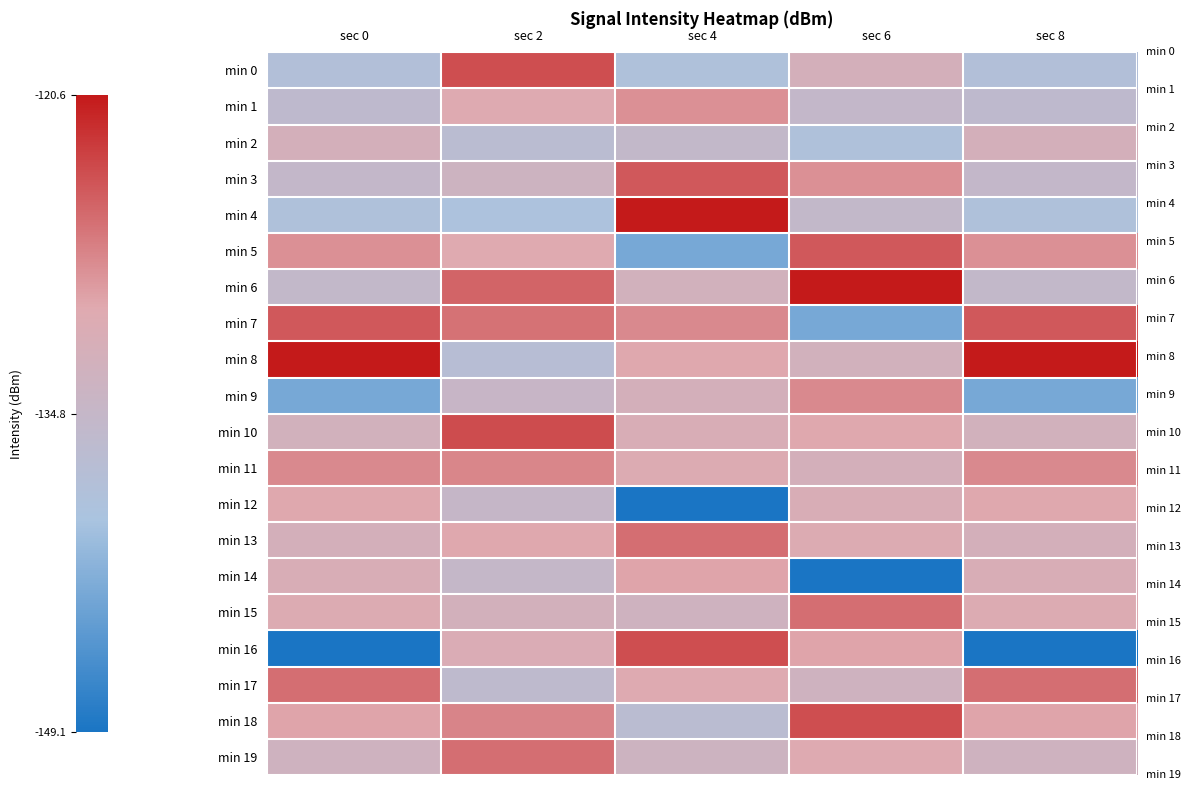

Which has a higher value, sec 4 or sec 2?

sec 2